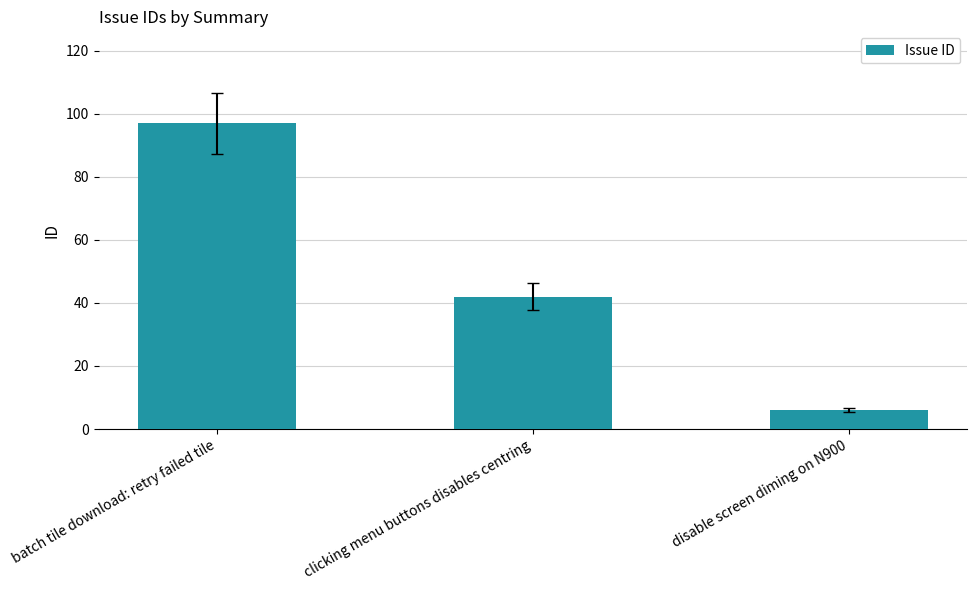

Which category has the lowest value across all series?

disable screen diming on N900